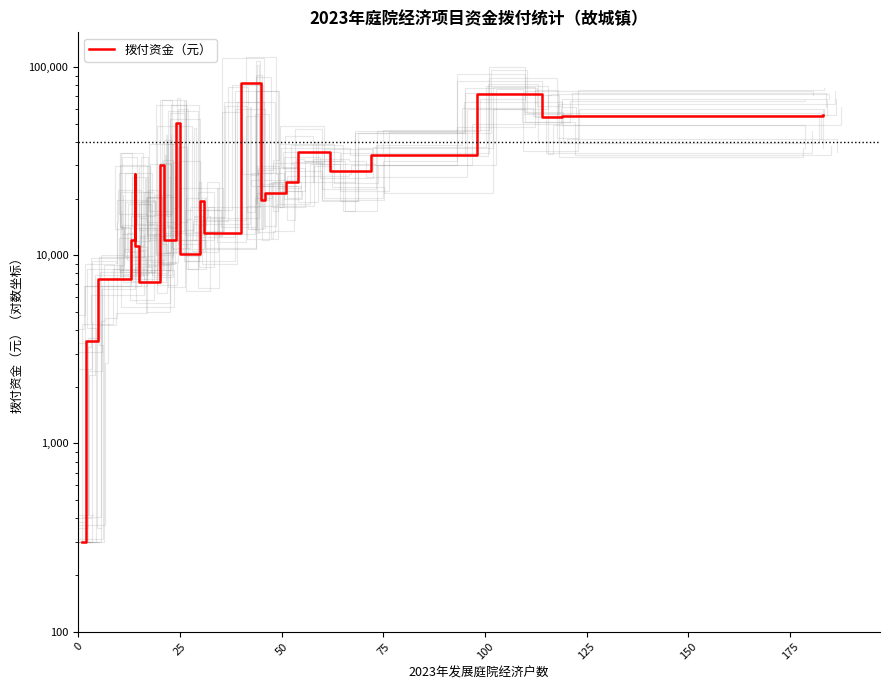

How many data points are less than 21400?

12